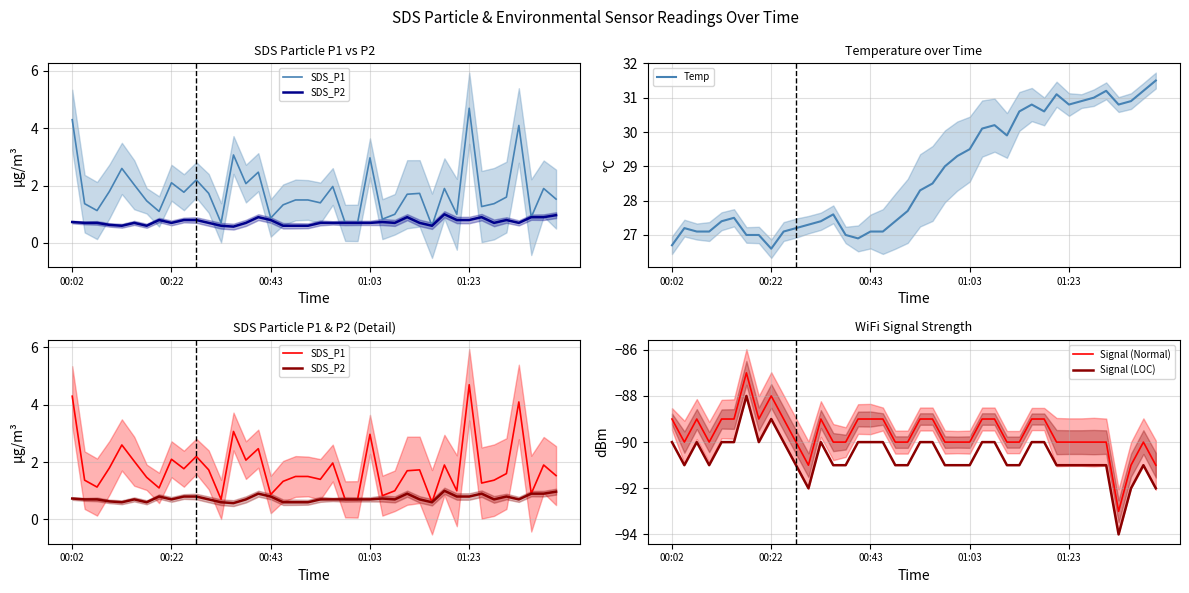

True or false: SDS_P1 has more than 0 interior local peaks.

True